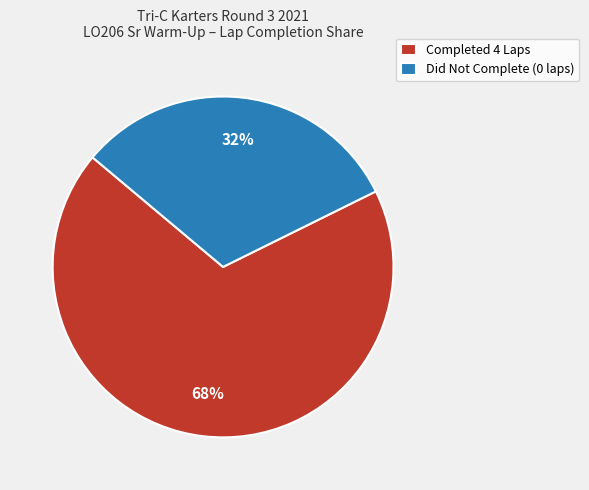

How many slices are in this pie chart?

2